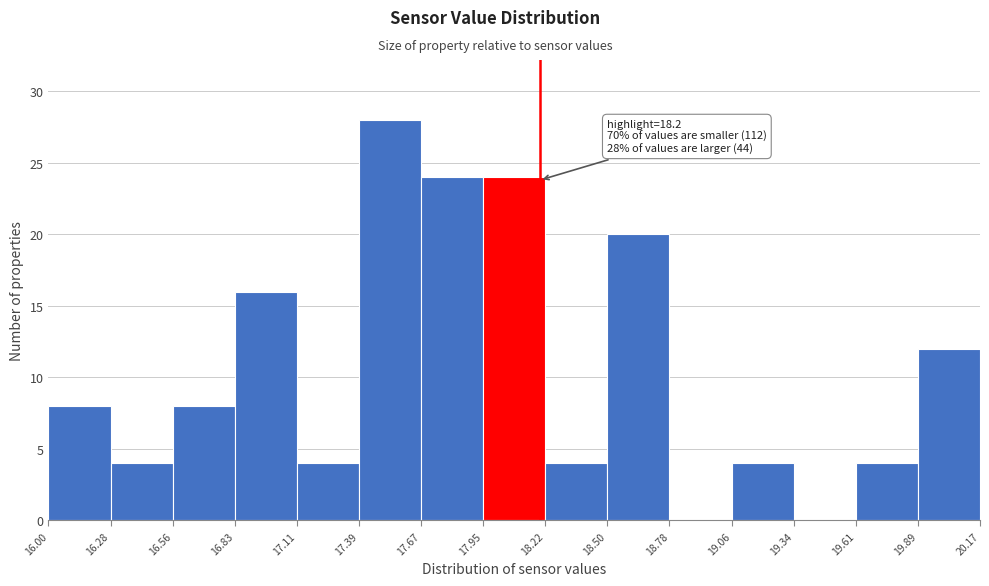

Which range on the x-axis has the tallest bar?

17.39 to 17.67